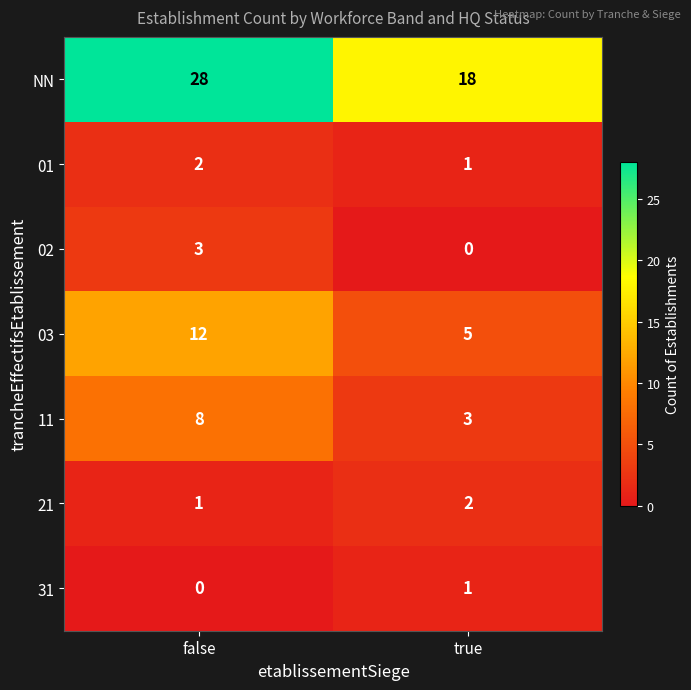

True or false: 03 has a value of 5 at true.

True